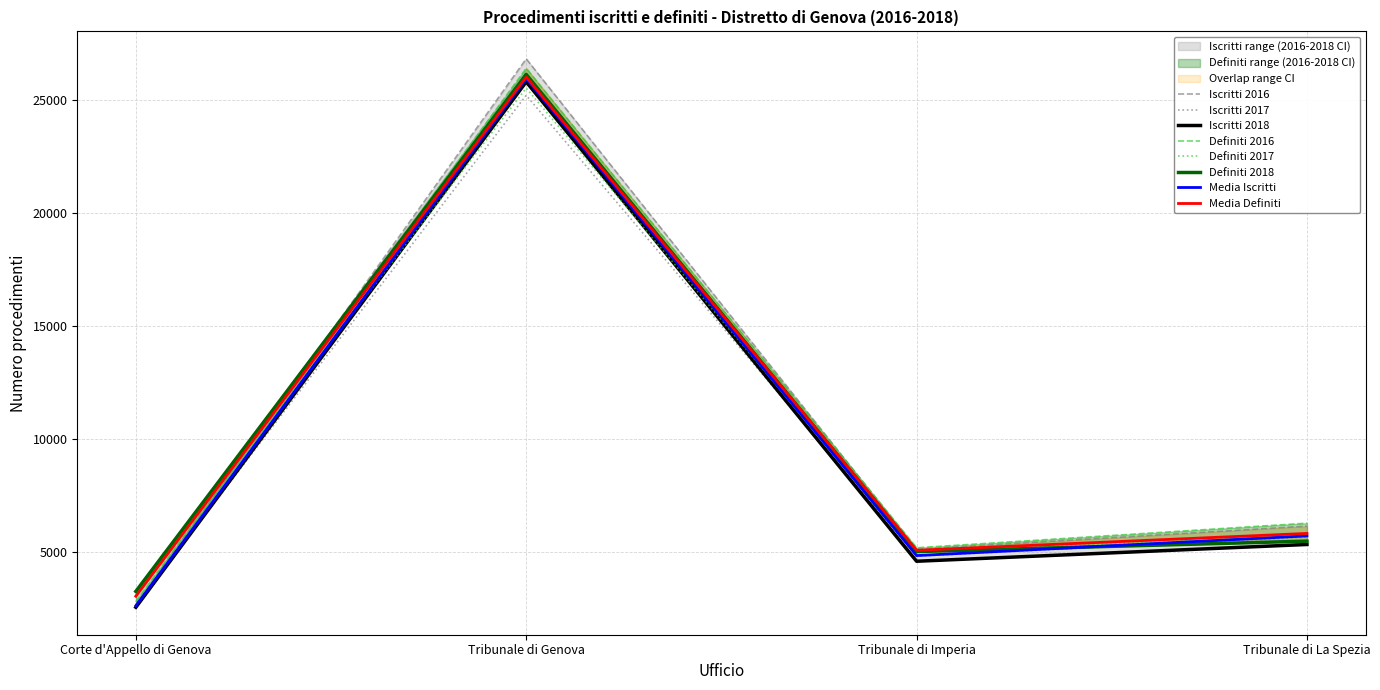

True or false: Iscritti 2016 and Iscritti 2017 intersect in this chart.

False